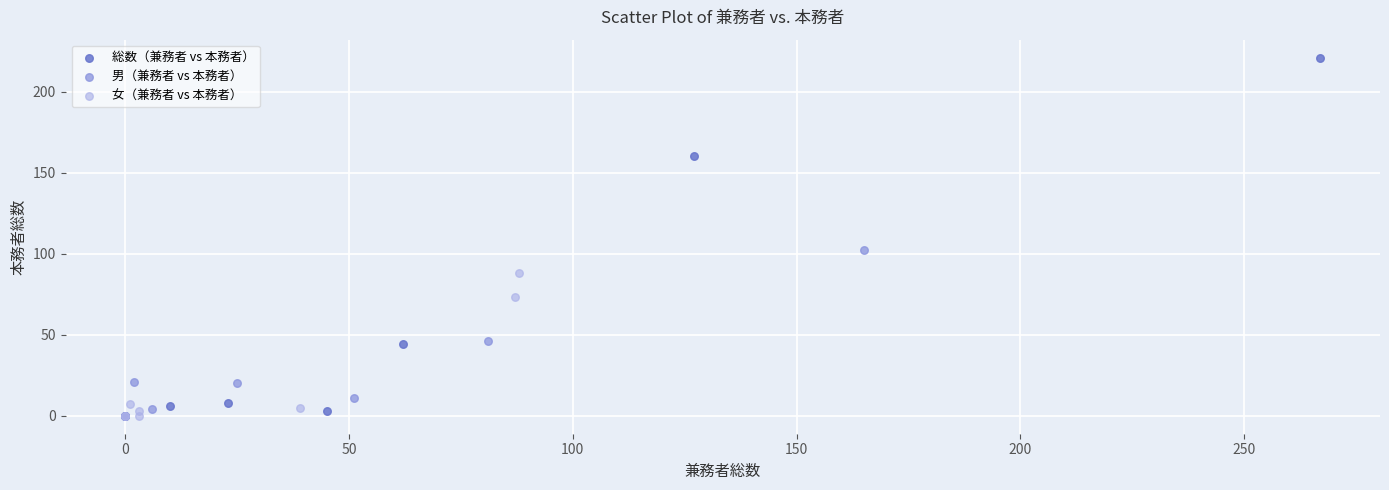

Which series has the largest Y range (max minus min)?

総数（兼務者 vs 本務者）